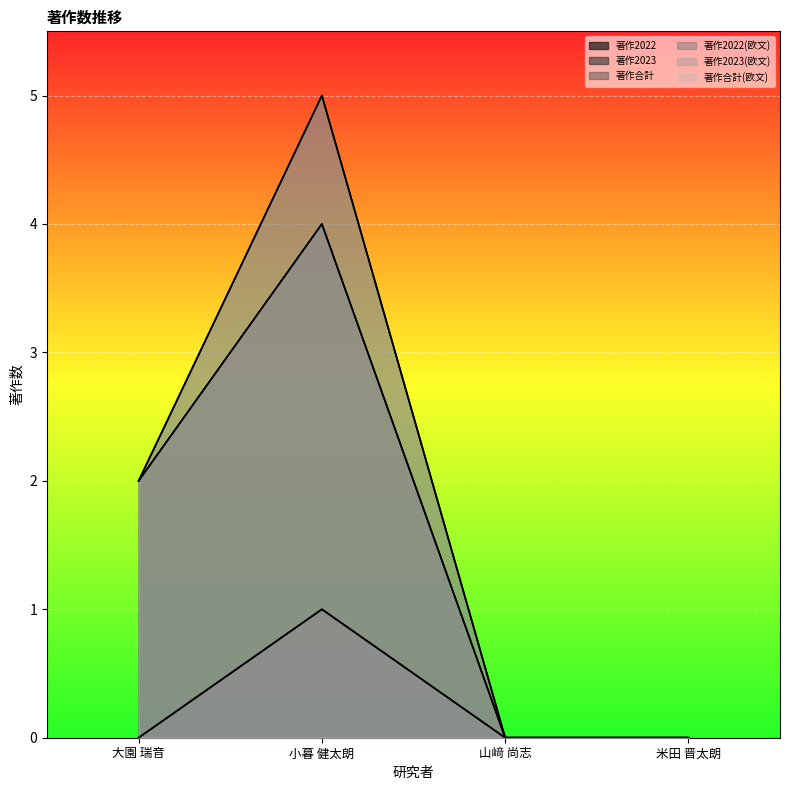

Reading right to left, what are all the values shown in this chart?

著作2022: 米田 晋太朗=0	山﨑 尚志=0	小暮 健太朗=1	大園 瑞音=0
著作2023: 米田 晋太朗=0	山﨑 尚志=0	小暮 健太朗=4	大園 瑞音=2
著作合計: 米田 晋太朗=0	山﨑 尚志=0	小暮 健太朗=5	大園 瑞音=2
著作2022(欧文): 米田 晋太朗=0	山﨑 尚志=0	小暮 健太朗=1	大園 瑞音=0
著作2023(欧文): 米田 晋太朗=0	山﨑 尚志=0	小暮 健太朗=4	大園 瑞音=2
著作合計(欧文): 米田 晋太朗=0	山﨑 尚志=0	小暮 健太朗=5	大園 瑞音=2